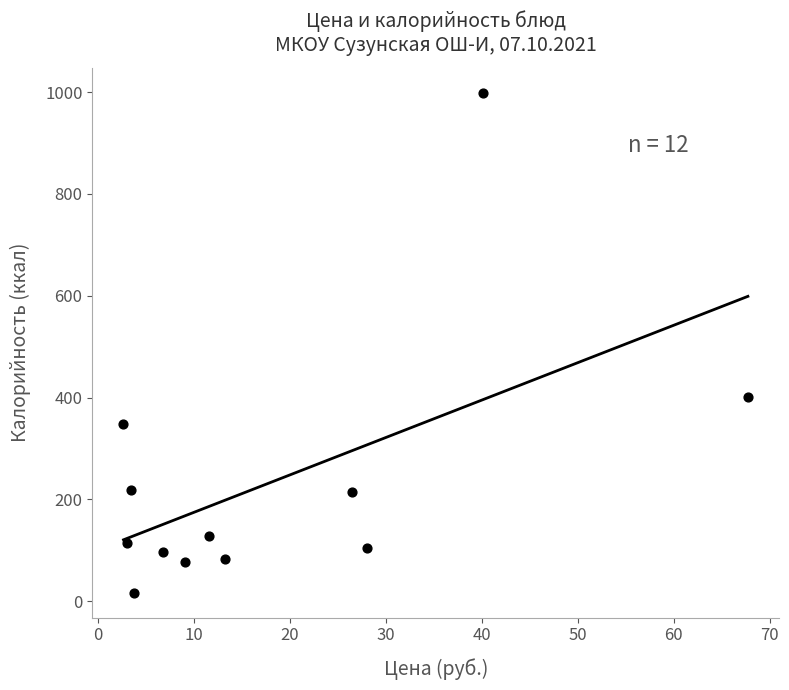

What Y value in the scatter plot is closest to 508?

401